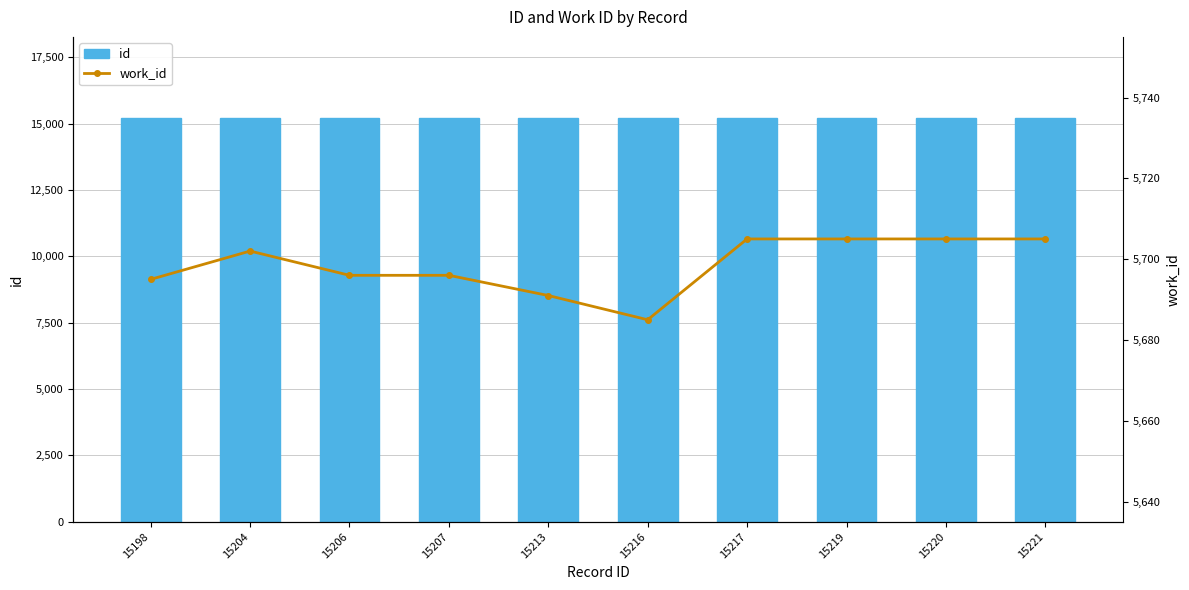

Does the chart contain any negative values?

No